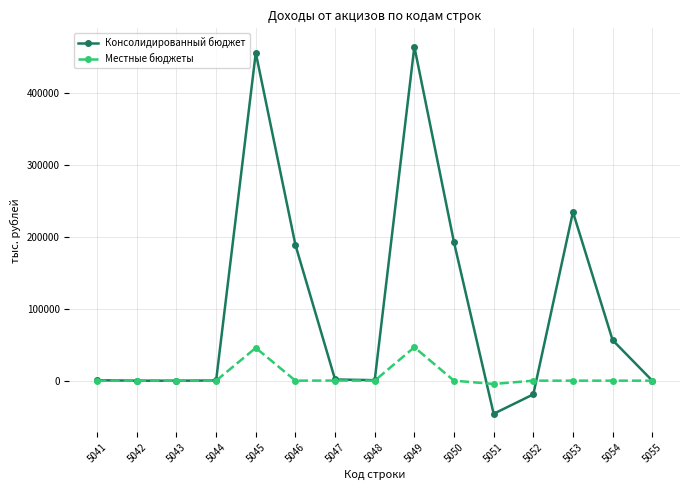

What are all the series names shown in the legend?

Консолидированный бюджет, Местные бюджеты